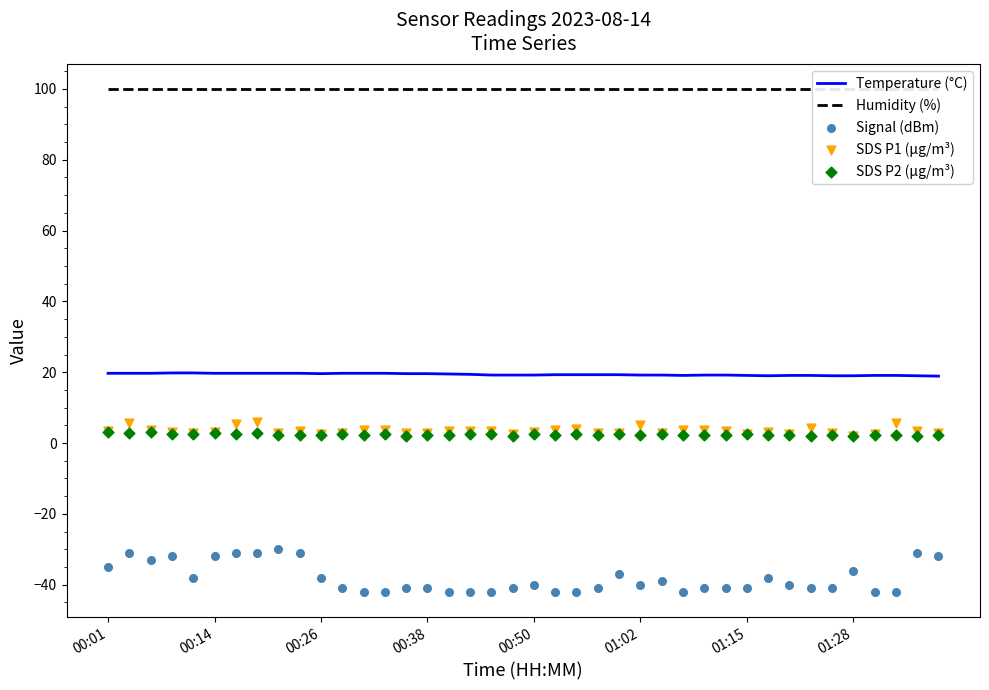

Is the value of Temperature (°C) at 25 greater than the value of SDS P1 (µg/m³) at 00:38?

Yes